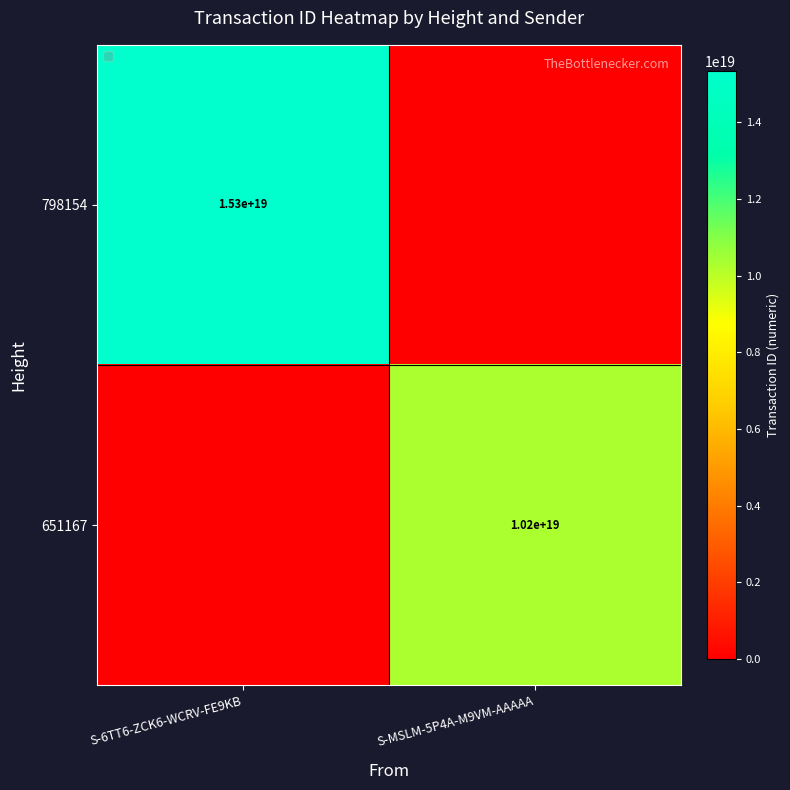

Count the number of categories in the chart.

2